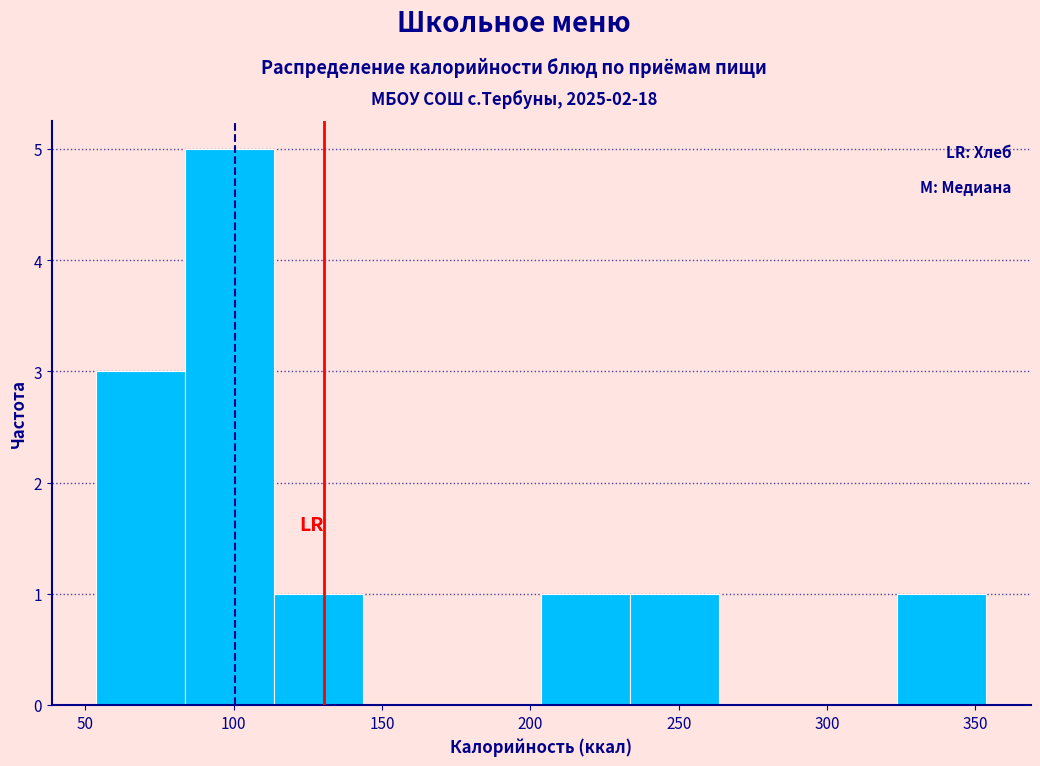

Reading left to right, transcribe this chart: for each bar, give the range it covers on the x-axis and its height. Neither the bar edges nor the heights are printed on the chart, so give them approximately, as read against the axes.

55 to 85: 3
85 to 115: 5
115 to 145: 1
145 to 175: 0
175 to 205: 0
205 to 235: 1
235 to 265: 1
265 to 295: 0
295 to 325: 0
325 to 355: 1